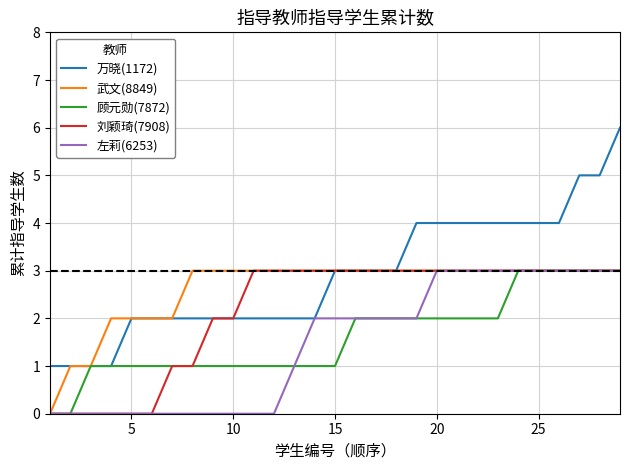

How many lines are shown in the chart?

5